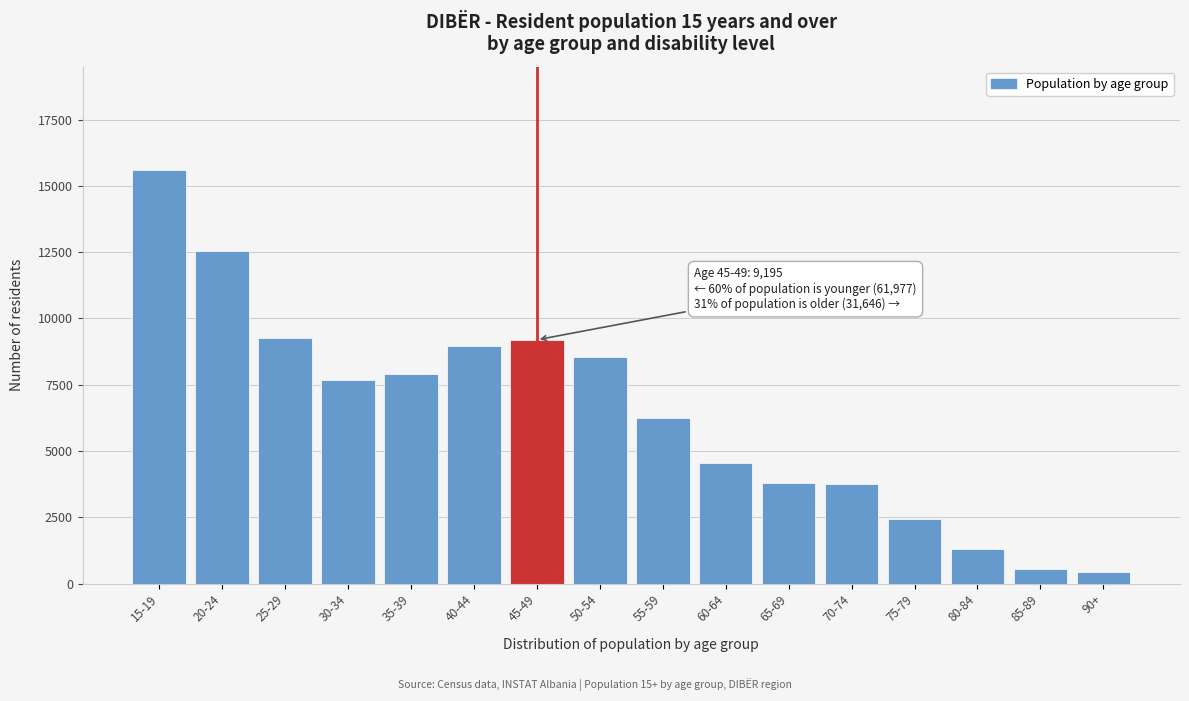

Between 80-84 and 85-89, which is larger?

80-84